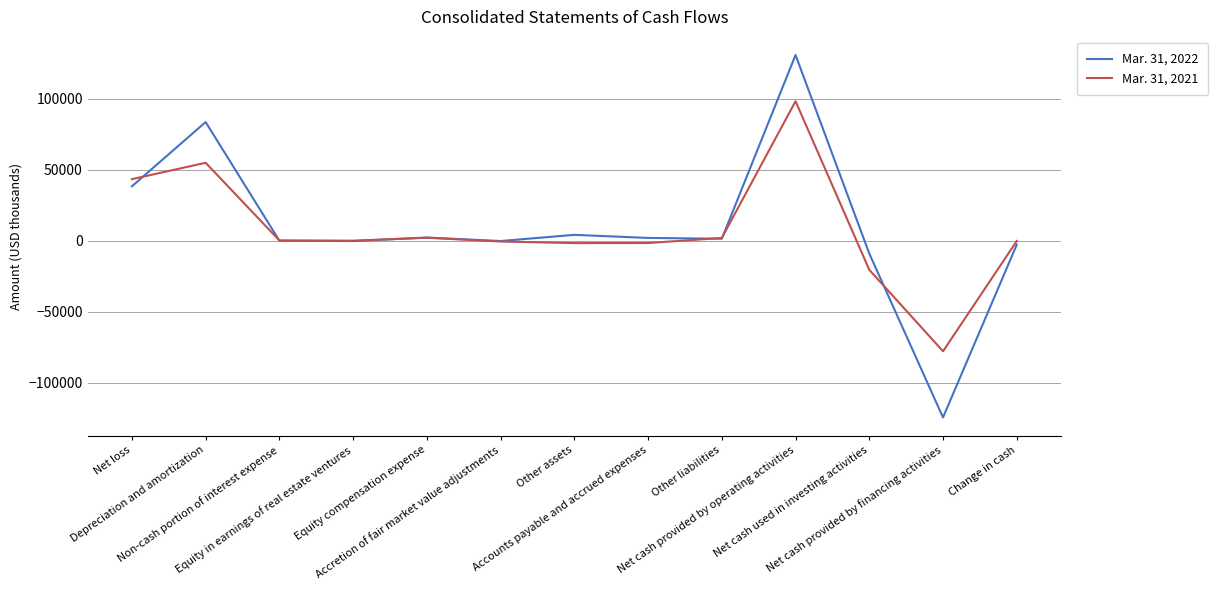

At which label does Mar. 31, 2021 reach its peak?

Net cash provided by operating activities